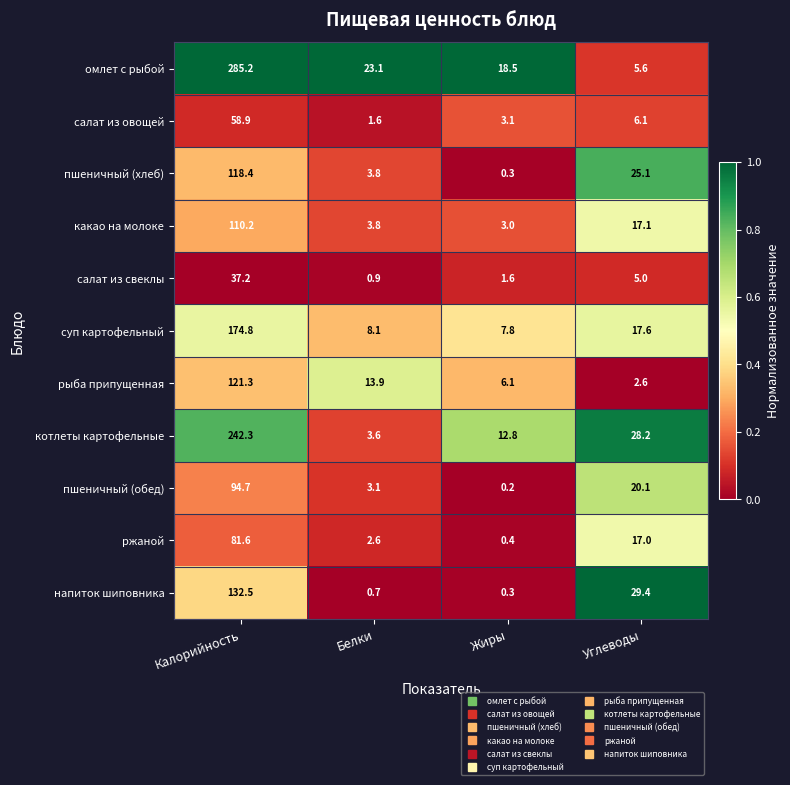

How many data points does each series have?

4